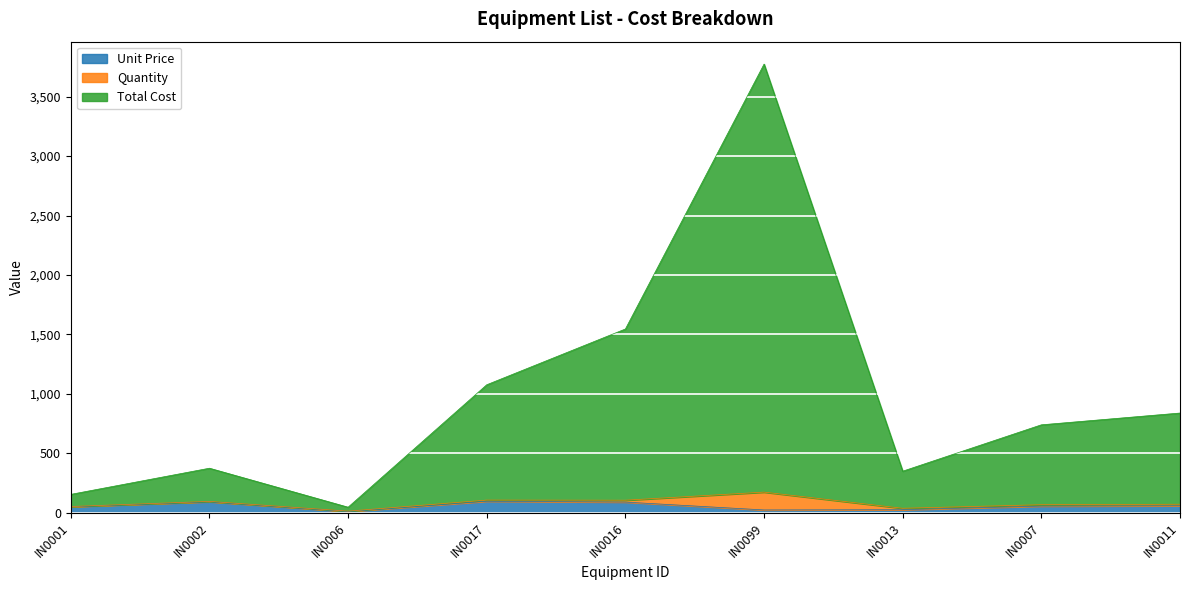

The Total Cost series shows 1063 at IN0007. True or false?

False